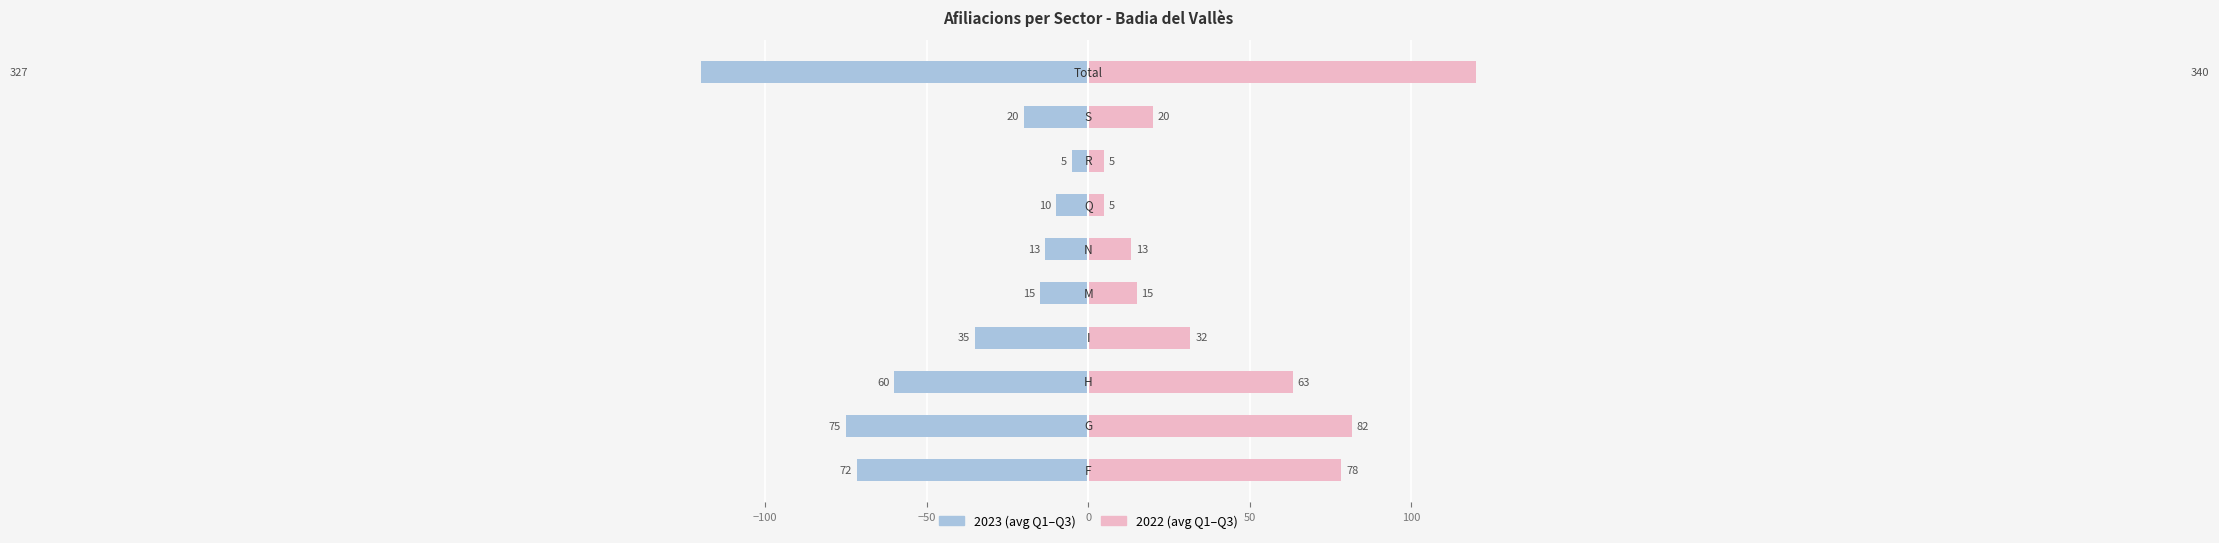

What is the value of the 2023 (avg) bar at the 7th from the left?

-10.0